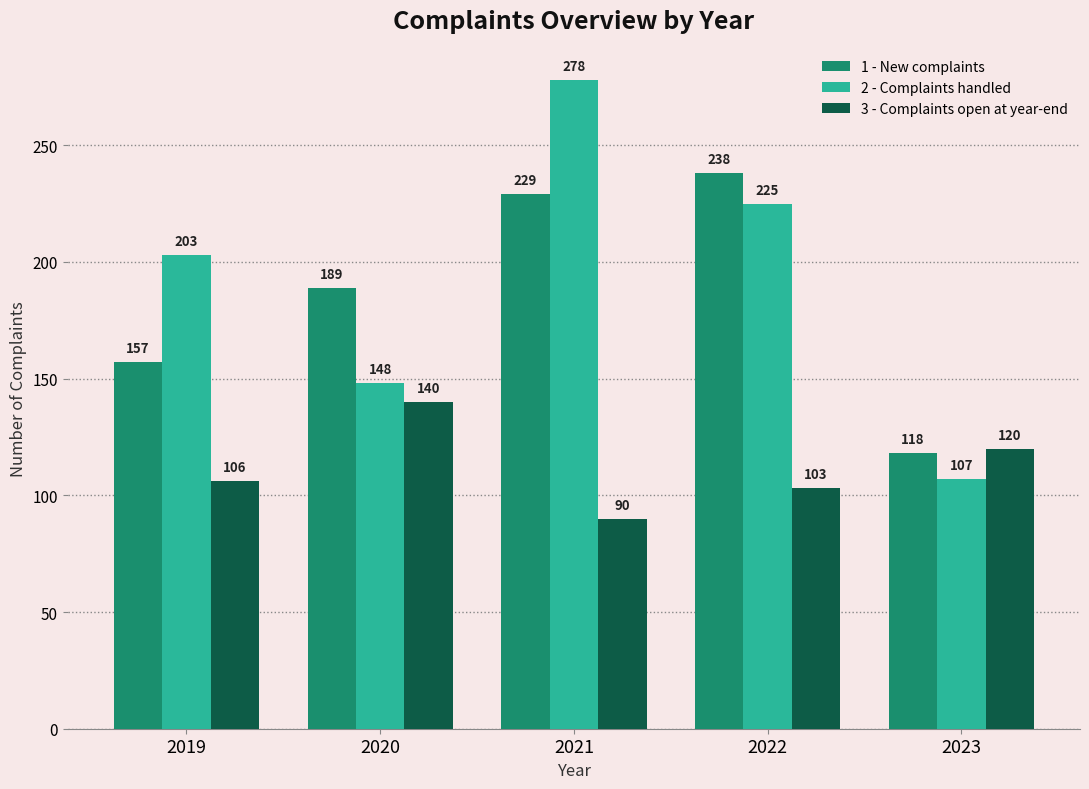

Is the value of 1 - New complaints at 2021 greater than the value of 2 - Complaints handled at 2023?

Yes